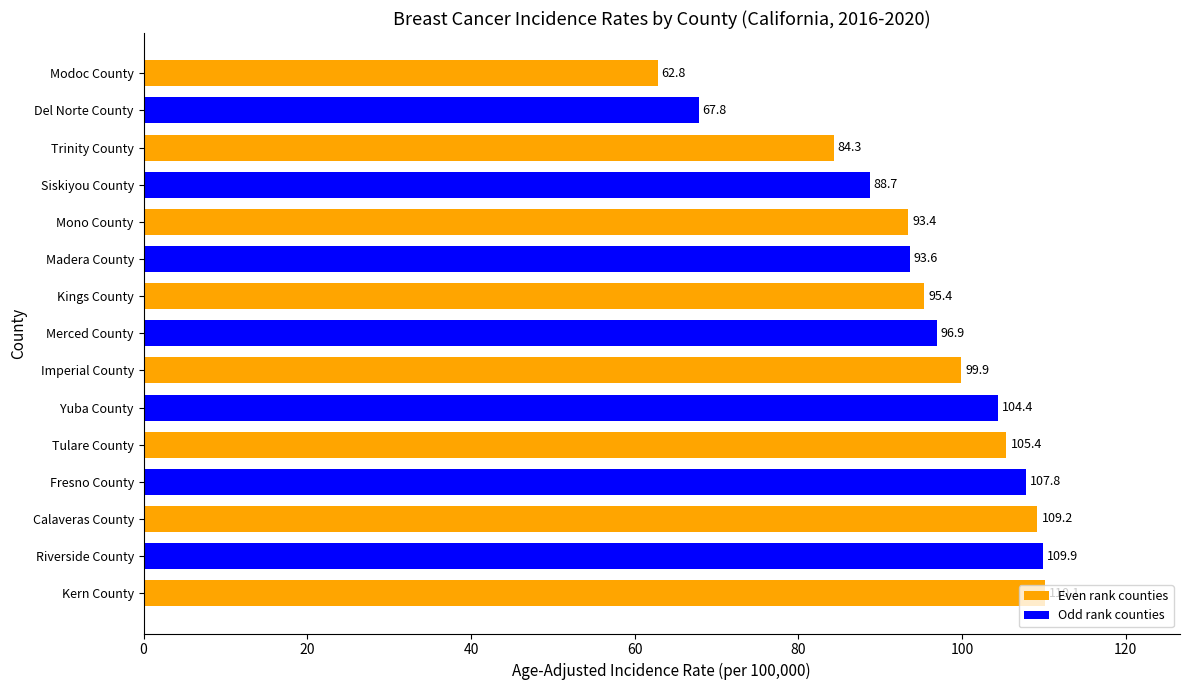

Between Yuba County and Tulare County, which is larger?

Tulare County